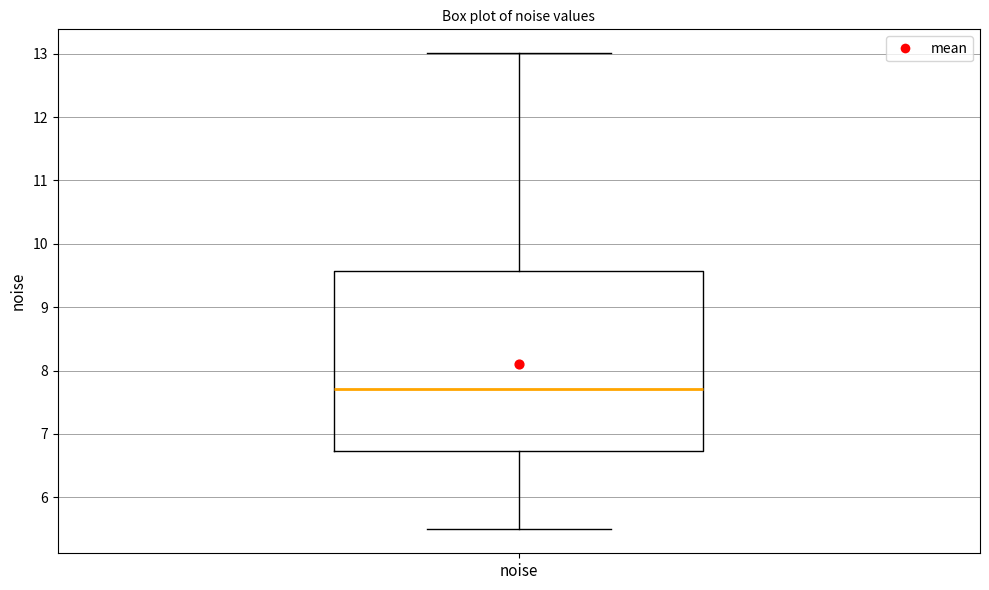

Transcribe this box plot: give where the median line is, the range the box spans, and where the two whiskers end, as read against the y-axis. The values are not printed on the chart, so give them approximately, as read against the axis.

median 7.7, box 6.7 to 9.6, whiskers 5.5 to 13.0